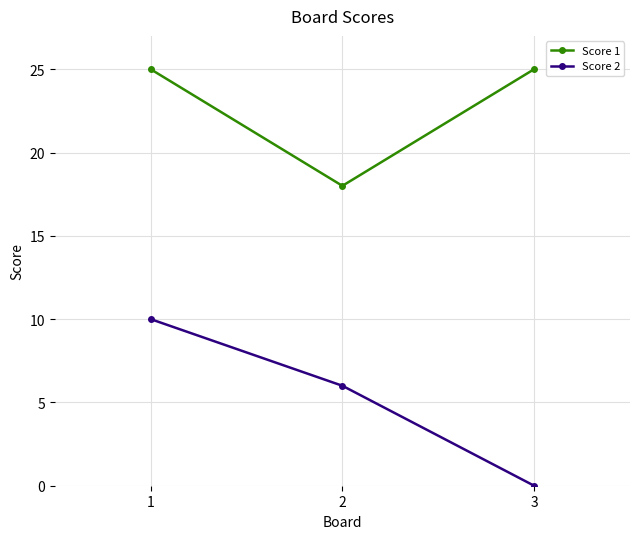

Which series has the widest spread of values?

Score 2